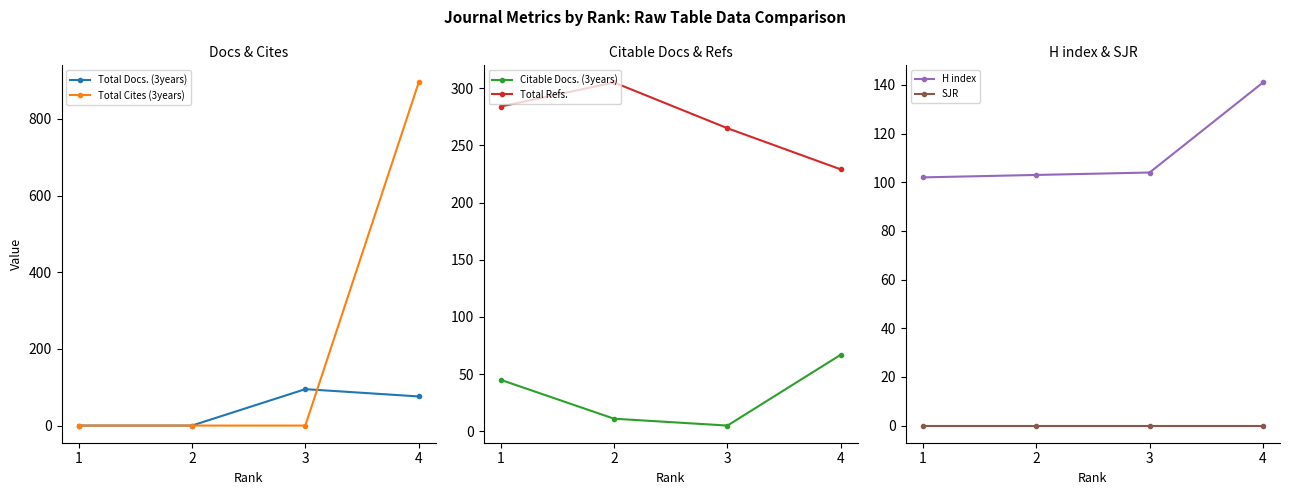

Between 2 and 3, which is larger?

3